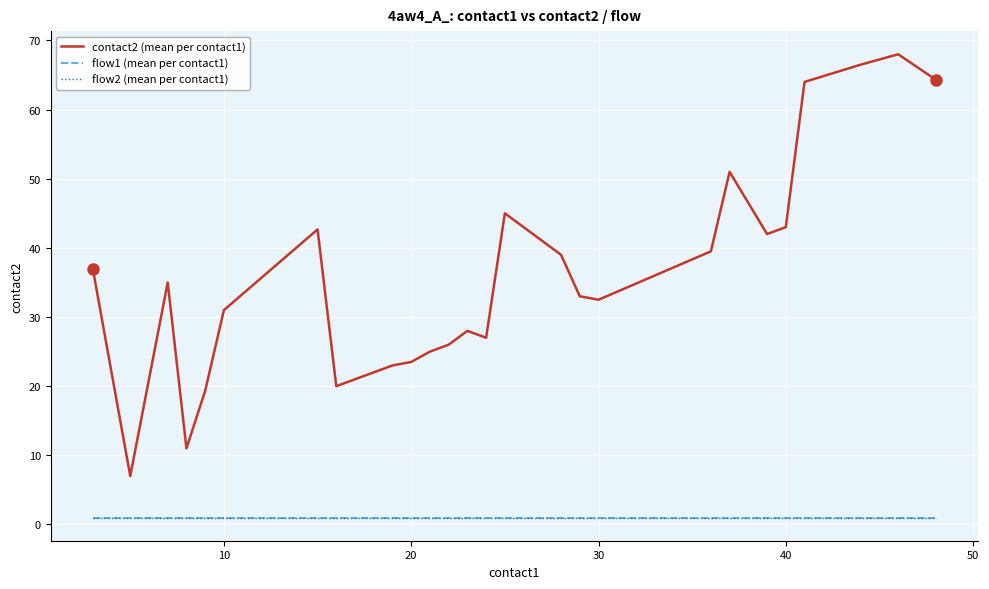

Is this an area chart (filled region under the line)?

No